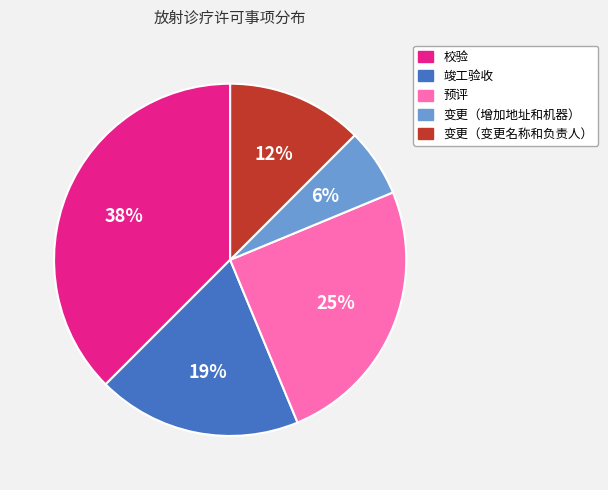

Between 校验 and 预评, which is larger?

校验